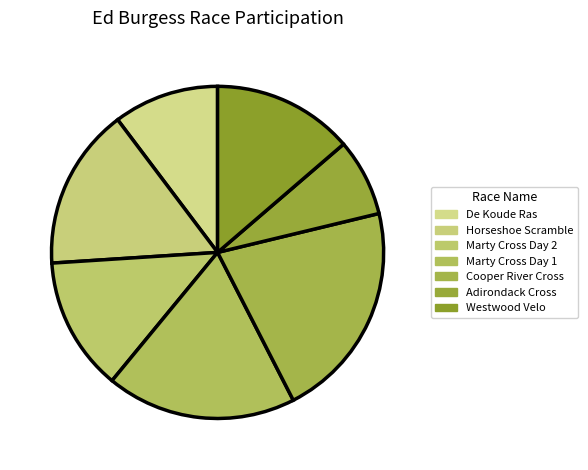

True or false: Westwood Velo accounts for 25% of the total.

False